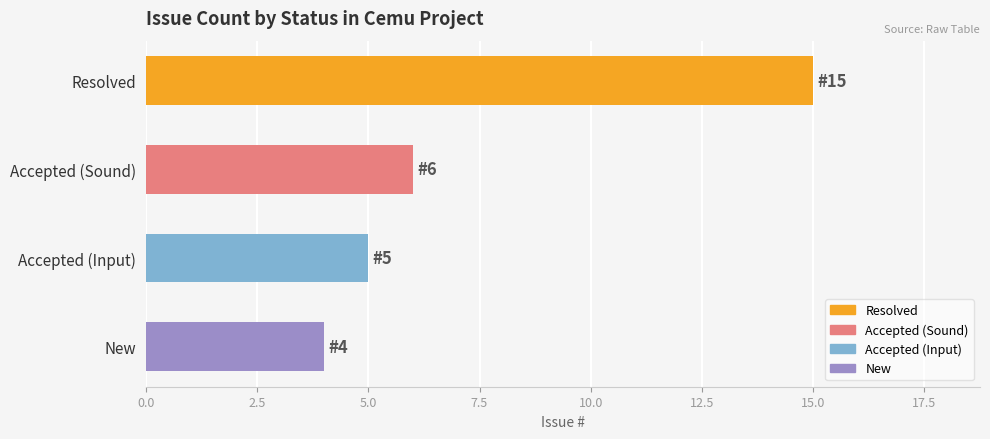

Where is the data nearest to the value 9?

Accepted (Sound)